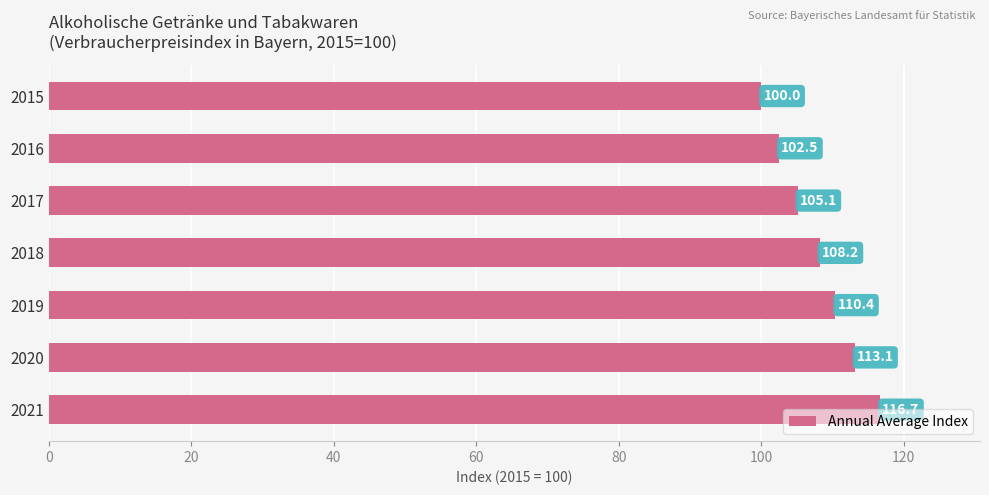

Rank the categories by value from lowest to highest.

2015, 2016, 2017, 2018, 2019, 2020, 2021